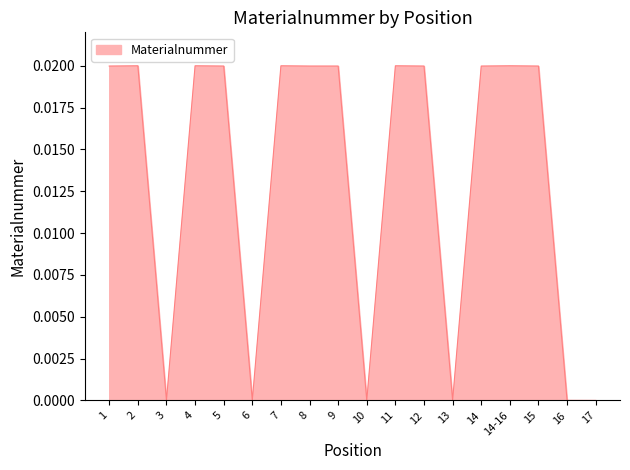

What position from the left is 15?

16